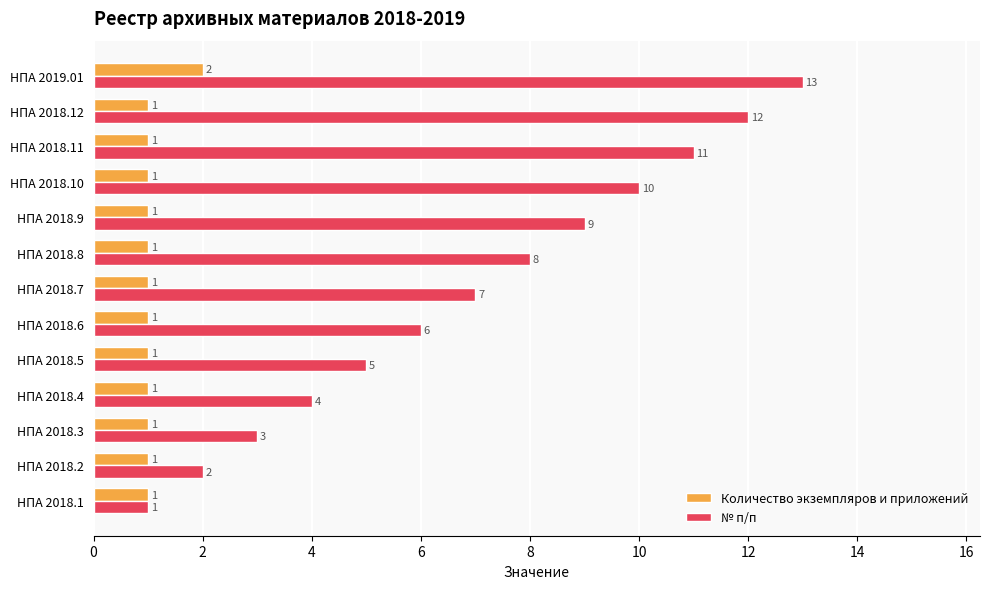

What is the difference between the highest and lowest values at НПА 2018.8?

7